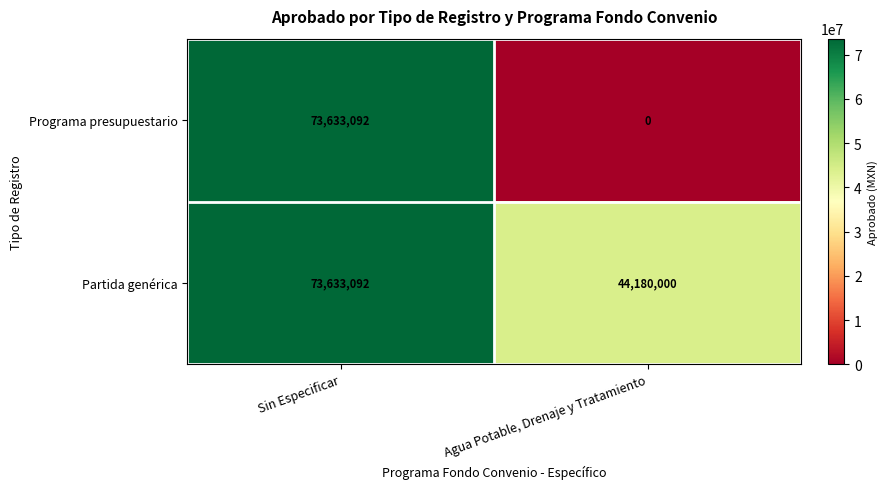

Reading left to right, transcribe all the data shown in this chart.

Programa presupuestario: 73633092	0
Partida genérica: 73633092	44180000